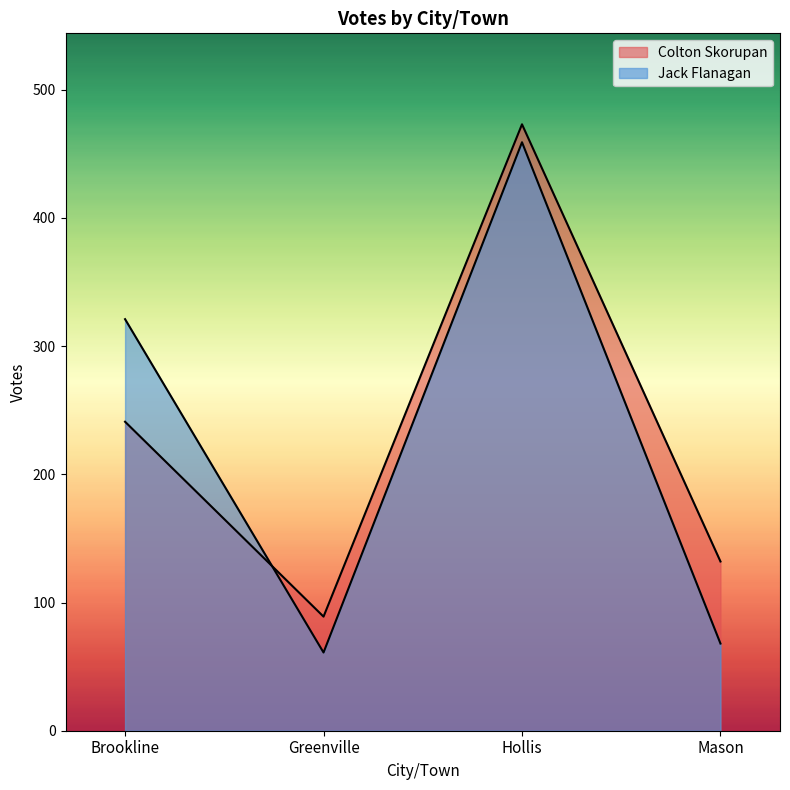

Where does the Colton Skorupan series first go above 241?

Hollis